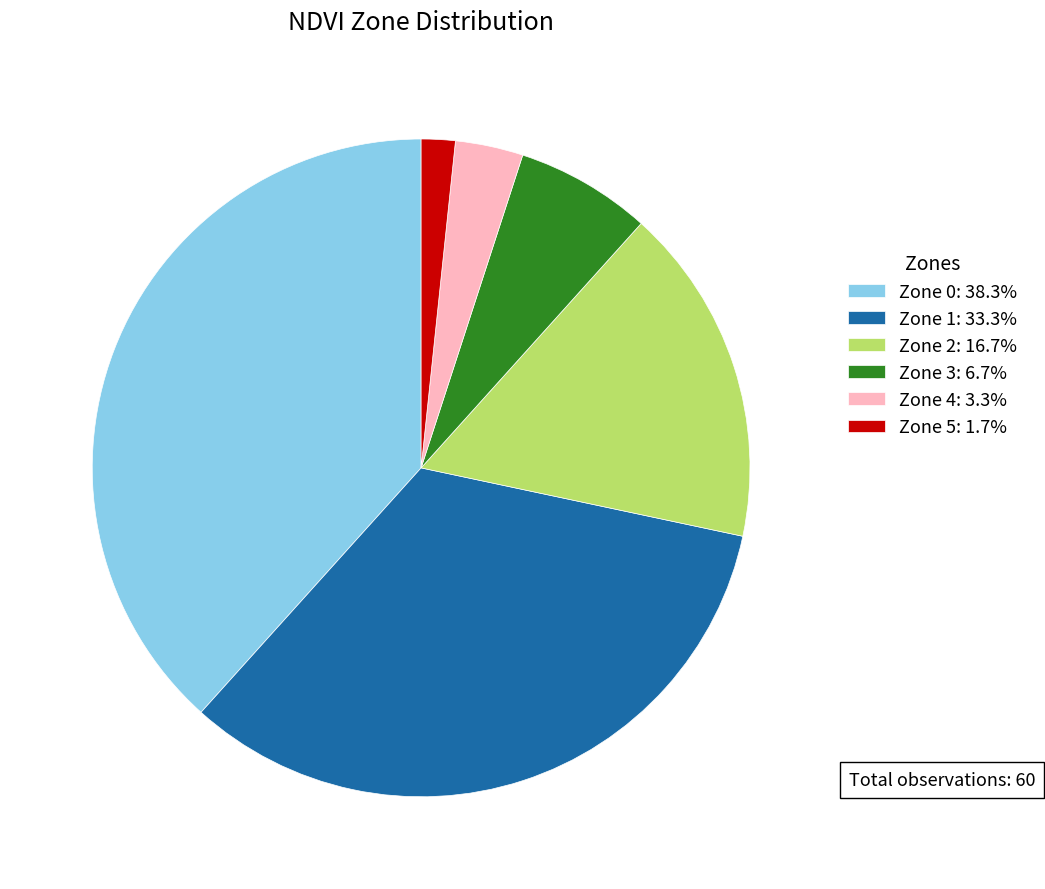

Approximately how many times larger is the value at Zone 3: 6.7% compared to Zone 5: 1.7%?

4.0